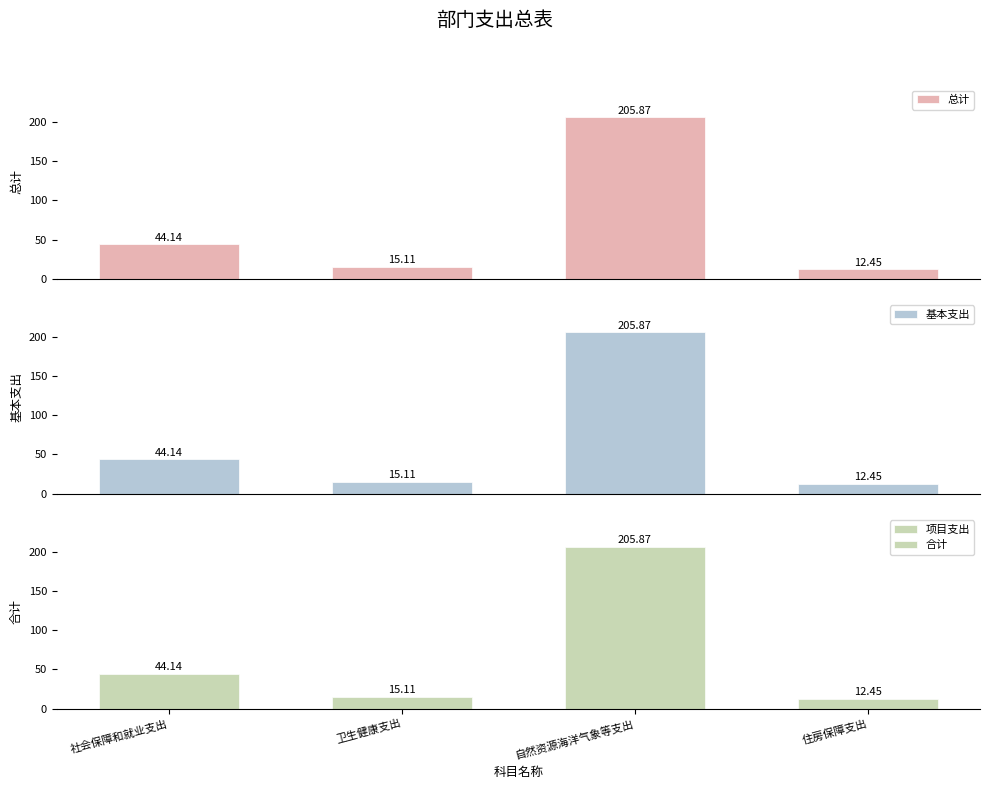

What is the difference between the maximum and second lowest values in the 合计 series?

190.8